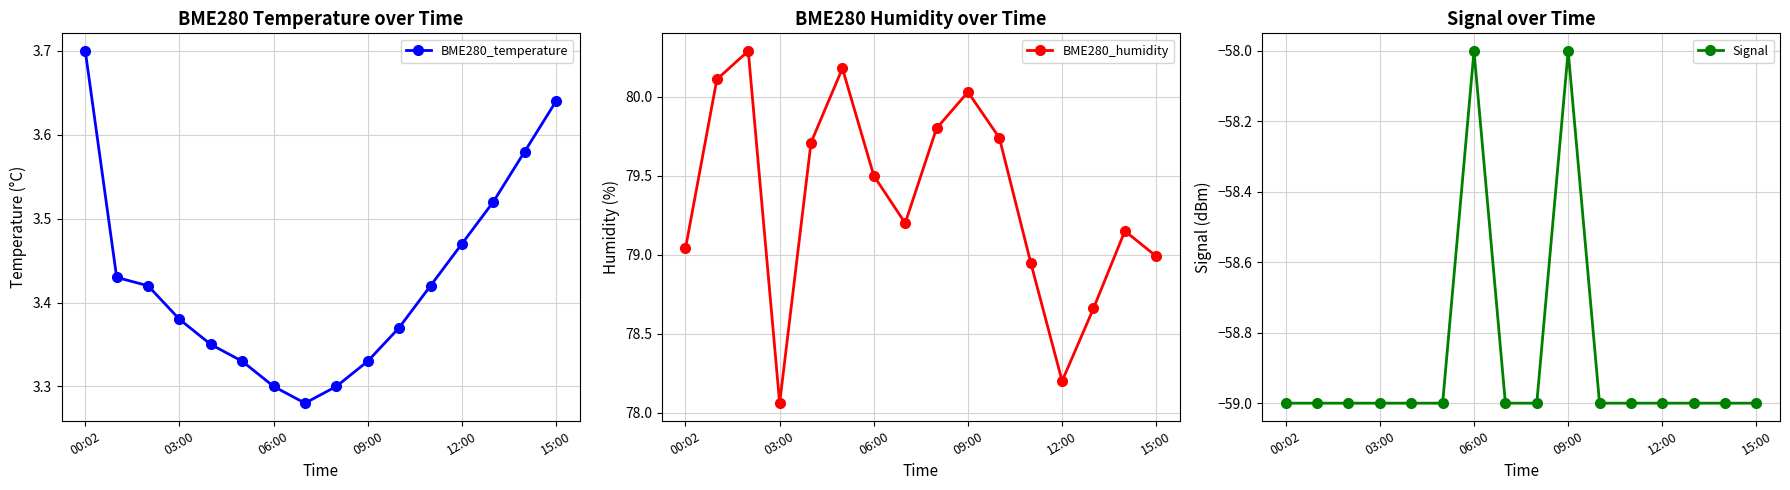

Is it true that BME280_humidity equals 17.4 at 7?

False